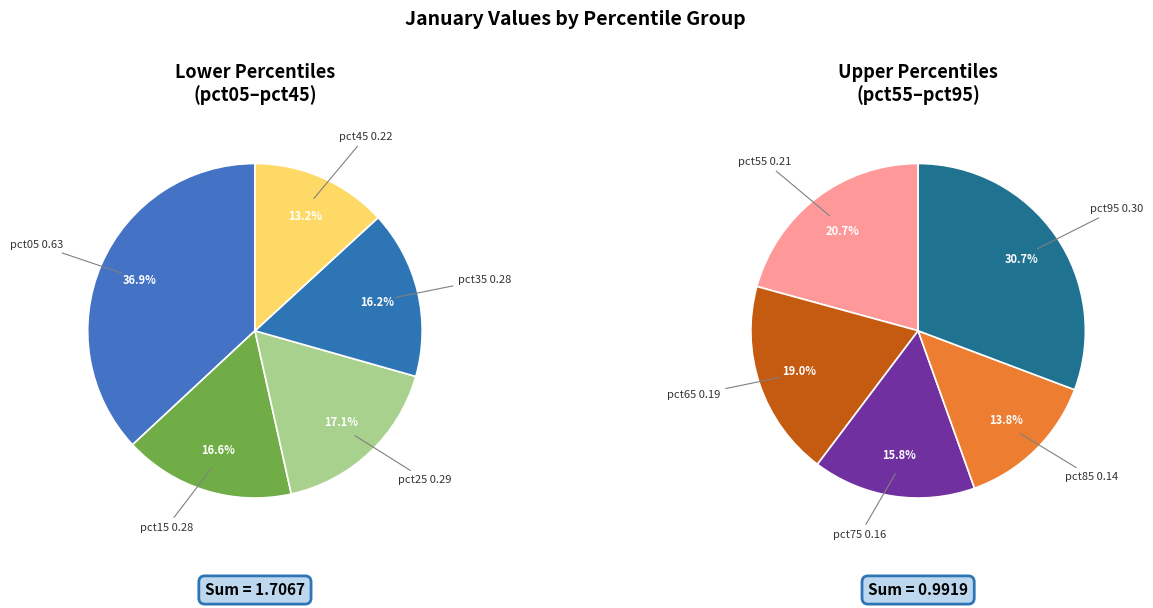

Combined, do pct35 and pct55 account for over 50%?

No